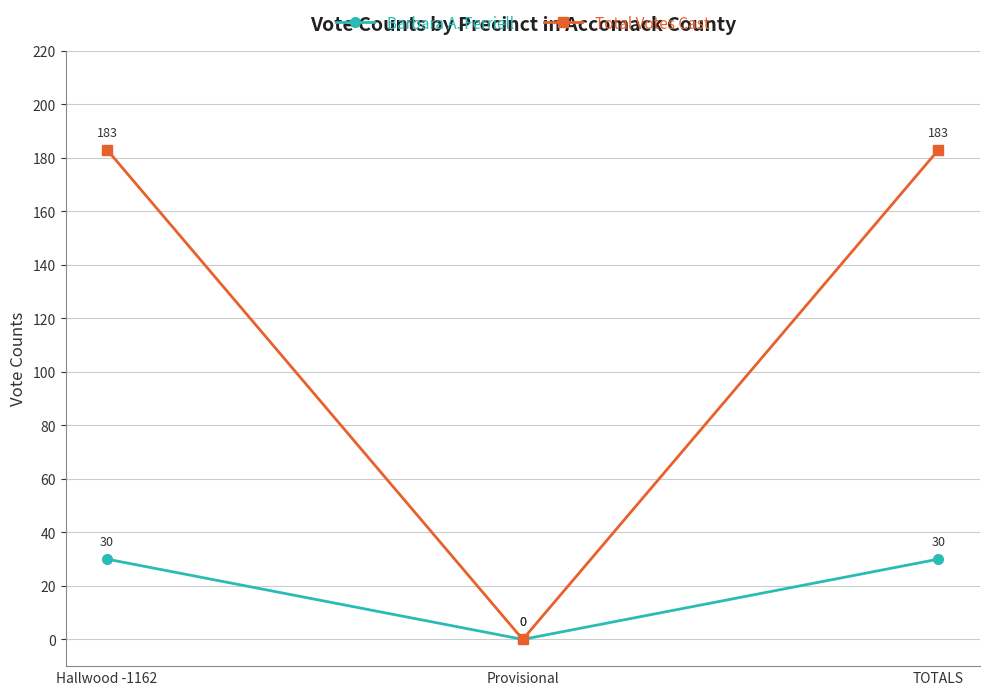

How many lines are shown in the chart?

2